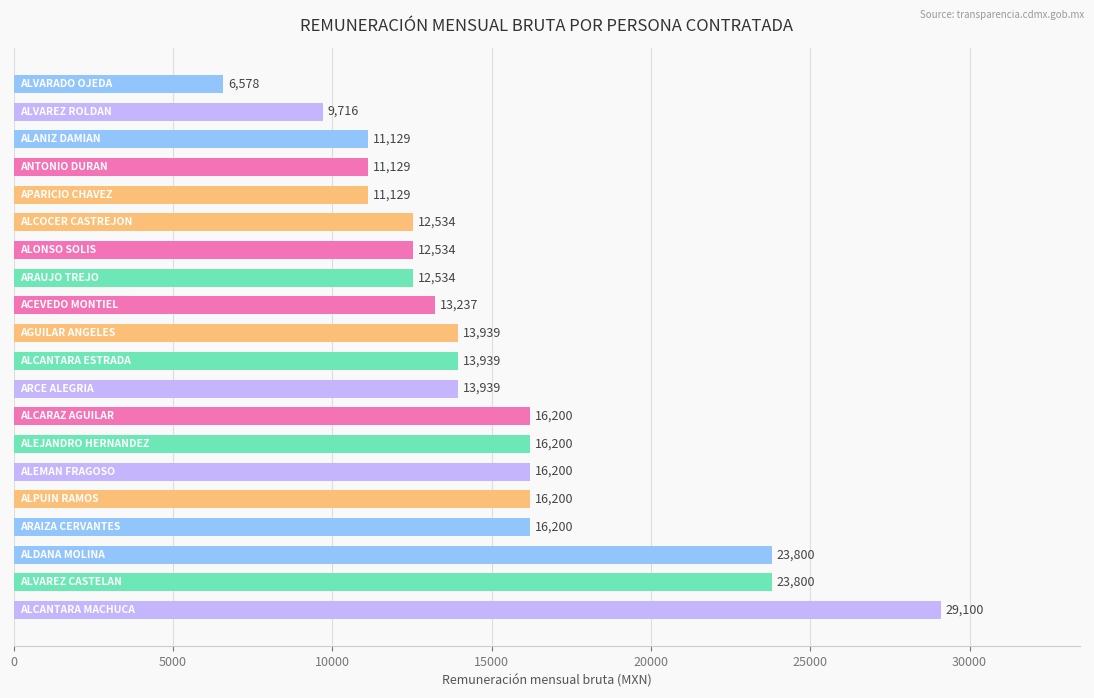

Reading bottom to top, extract all data points from this chart.

29100	23800	23800	16200	16200	16200	16200	16200	13939	13939	13939	13237	12534	12534	12534	11129	11129	11129	9716	6578